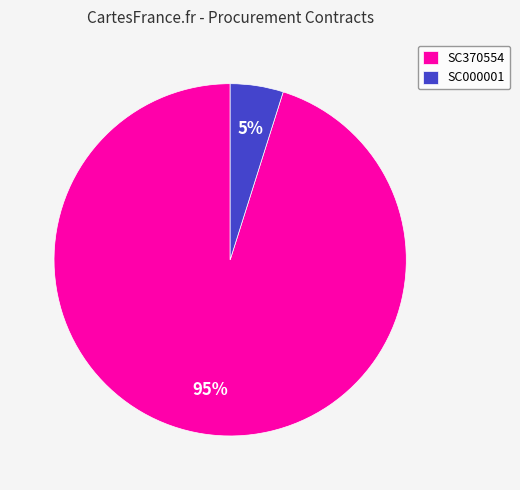

Does any single category account for the majority?

Yes